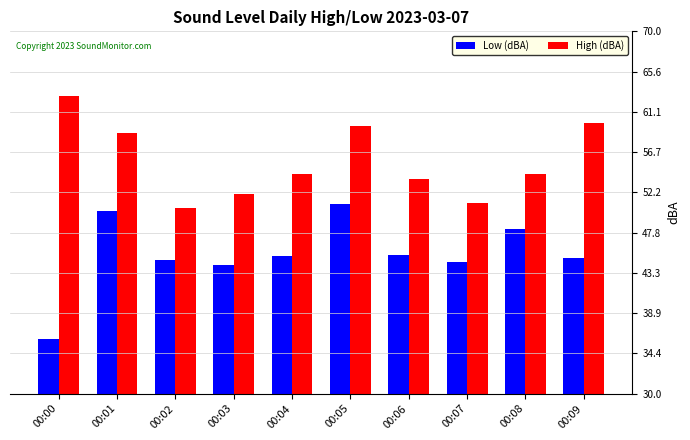

At which label does High (dBA) reach its peak?

00:00